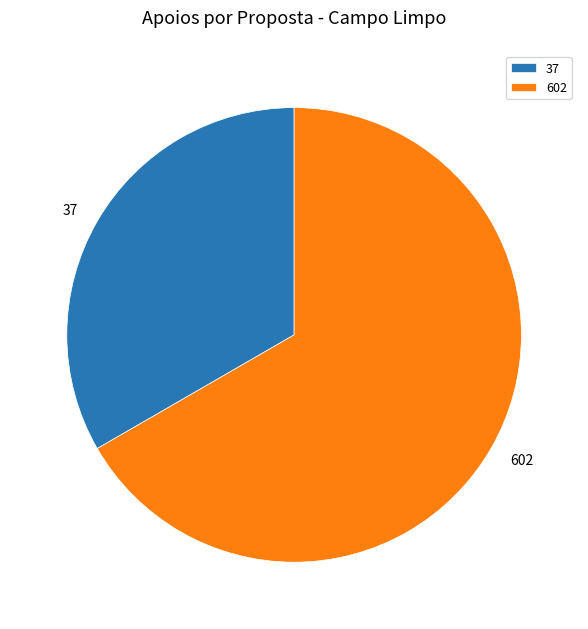

The 37 slice represents 33% of the pie. True or false?

True